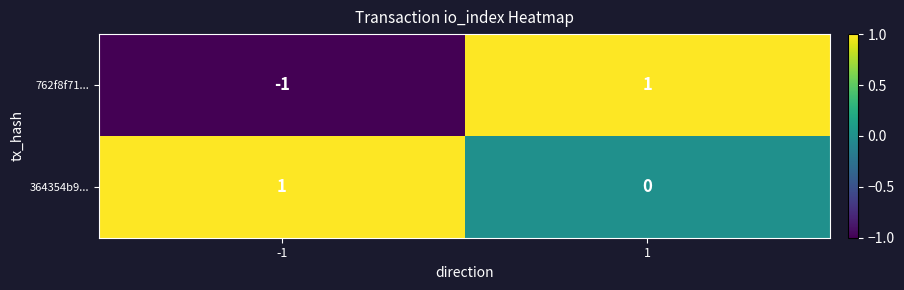

Which series has the largest total across all categories?

364354b9...